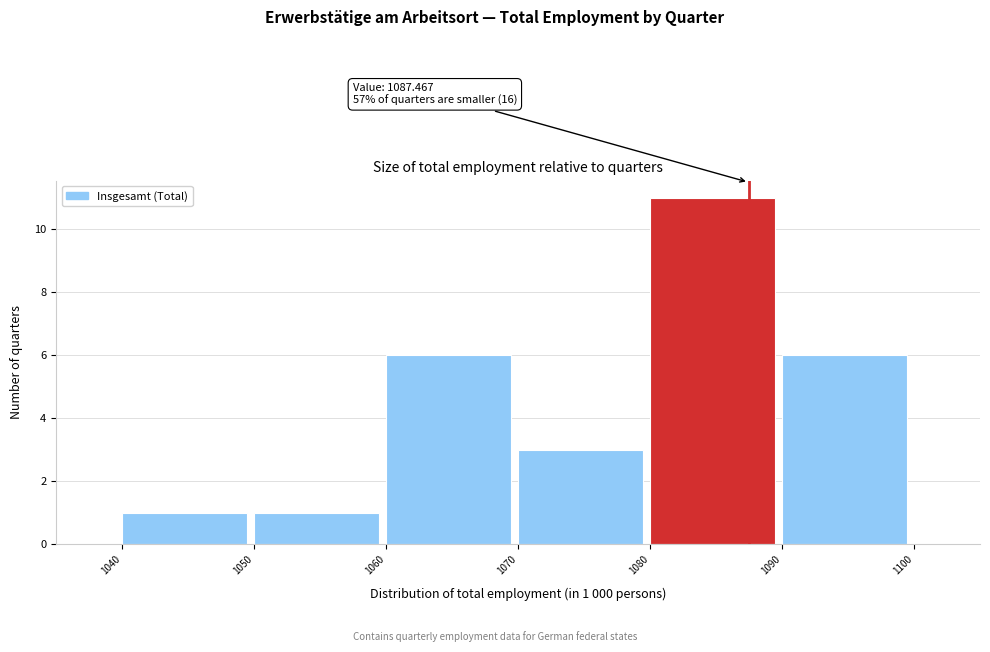

Which range on the x-axis has the tallest bar?

1080 to 1090